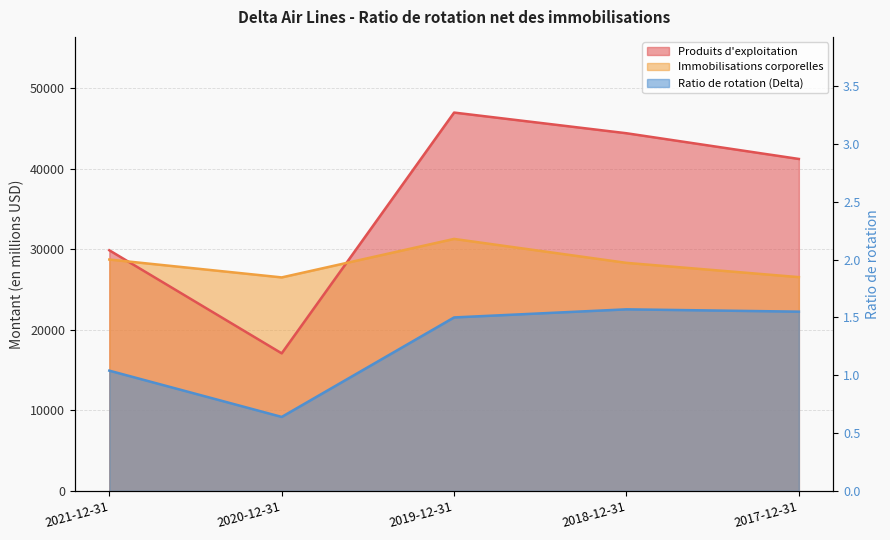

At which label is Ratio de rotation (Delta) closest to 1?

2021-12-31